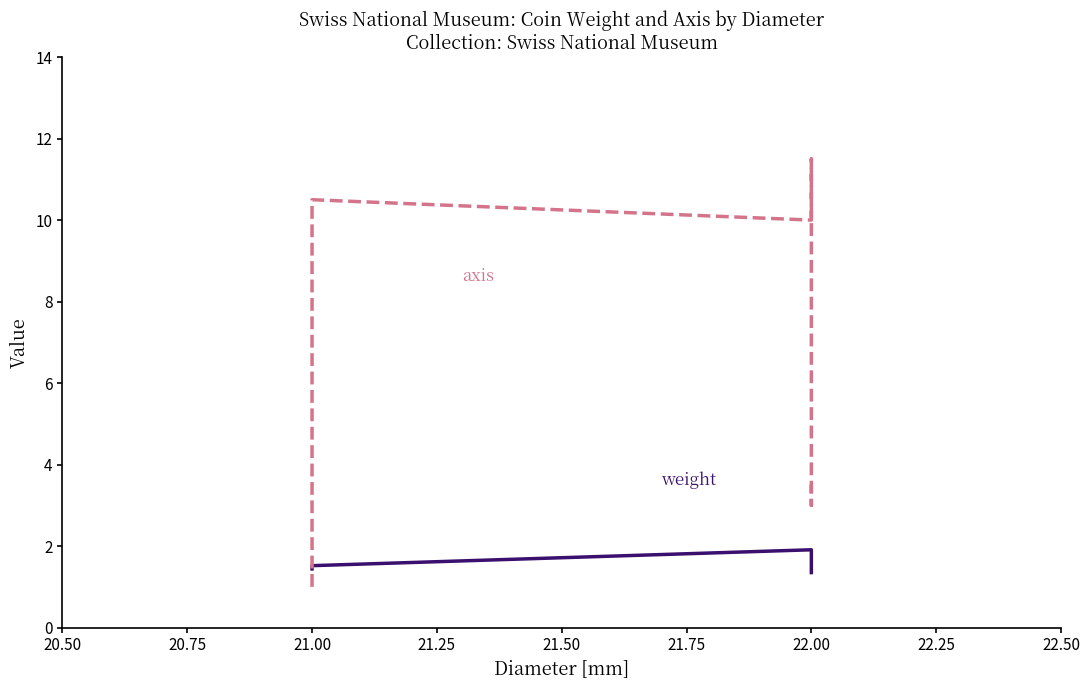

Count the weight values in the range 1 to 2.

6